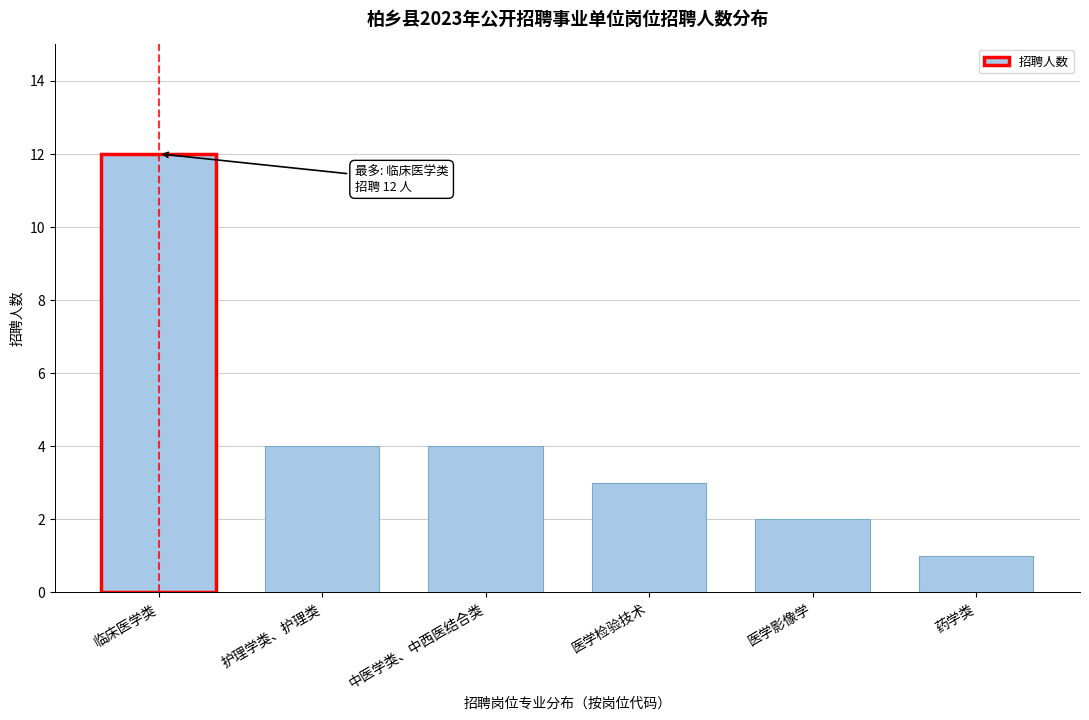

Reading right to left, transcribe all the data shown in this chart.

1	2	3	4	4	12